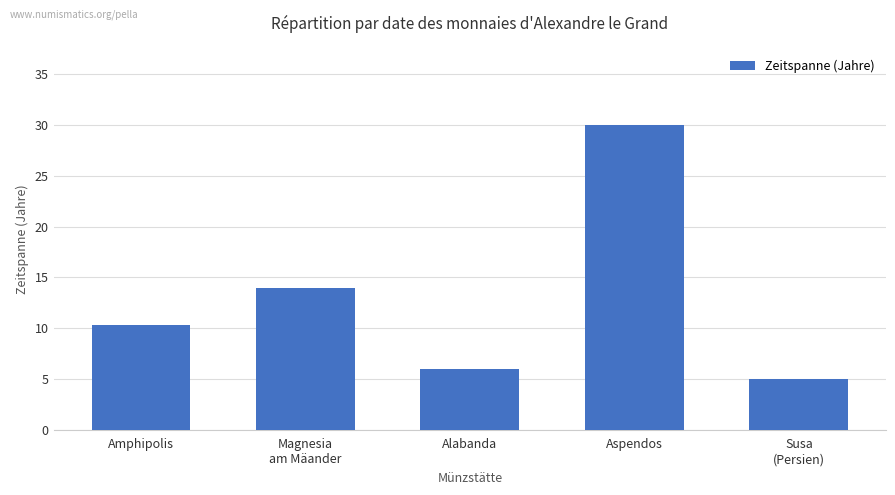

Does the chart contain stacked bars?

No